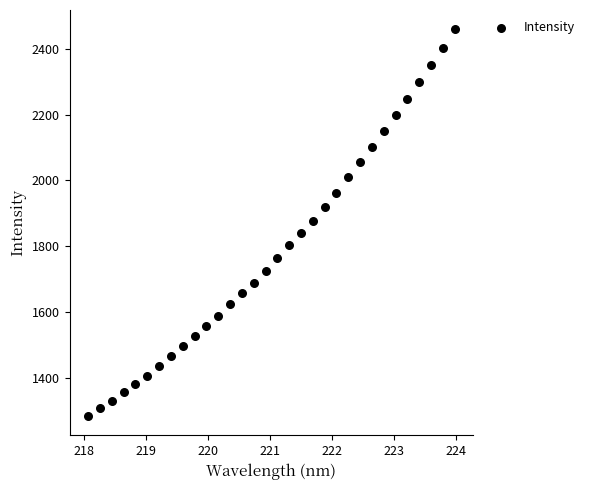

What is the range of X values (max minus min)?

5.9